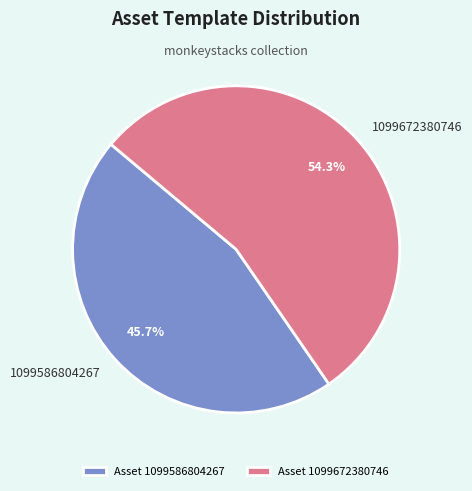

To the nearest percent, what is the average slice percentage?

50%